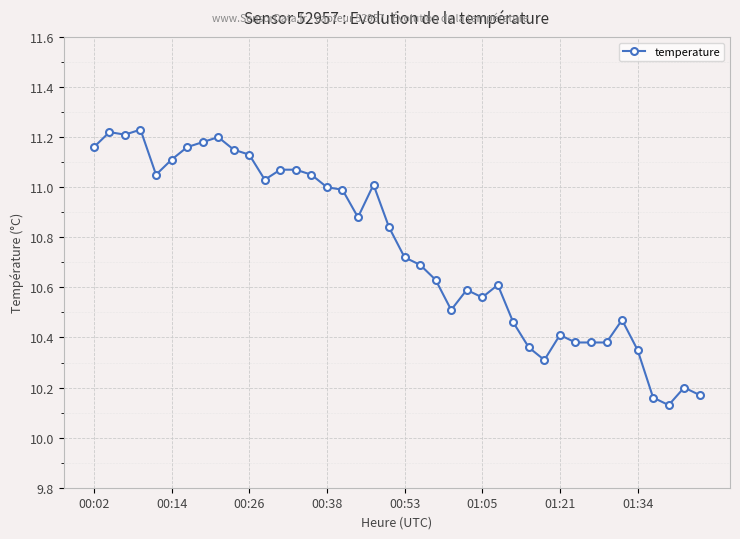

True or false: there are more than 1 points higher than both neighbors.

True